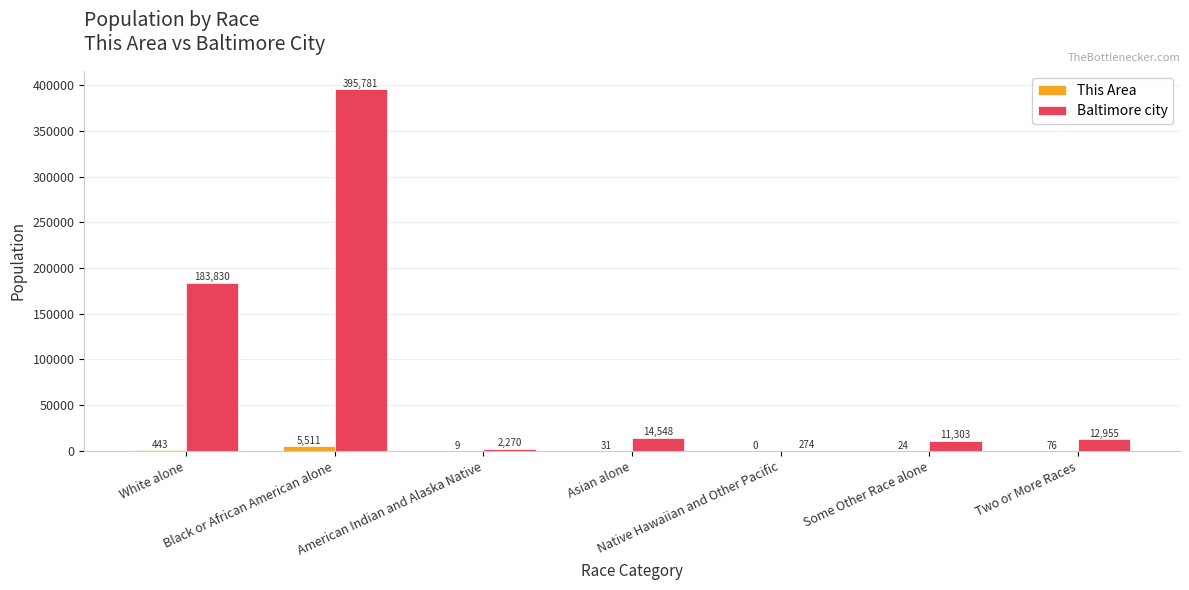

Which series has the largest total across all categories?

Baltimore city